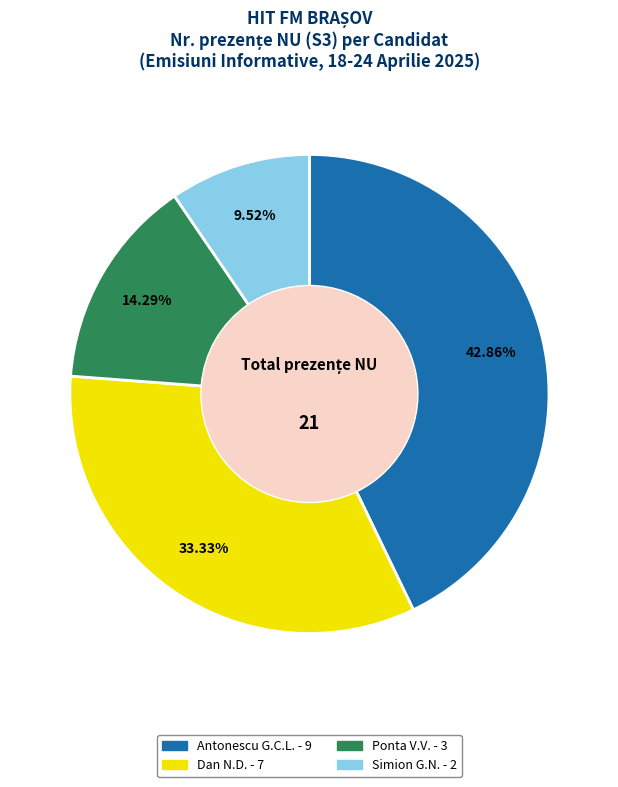

Does any single category account for the majority?

No